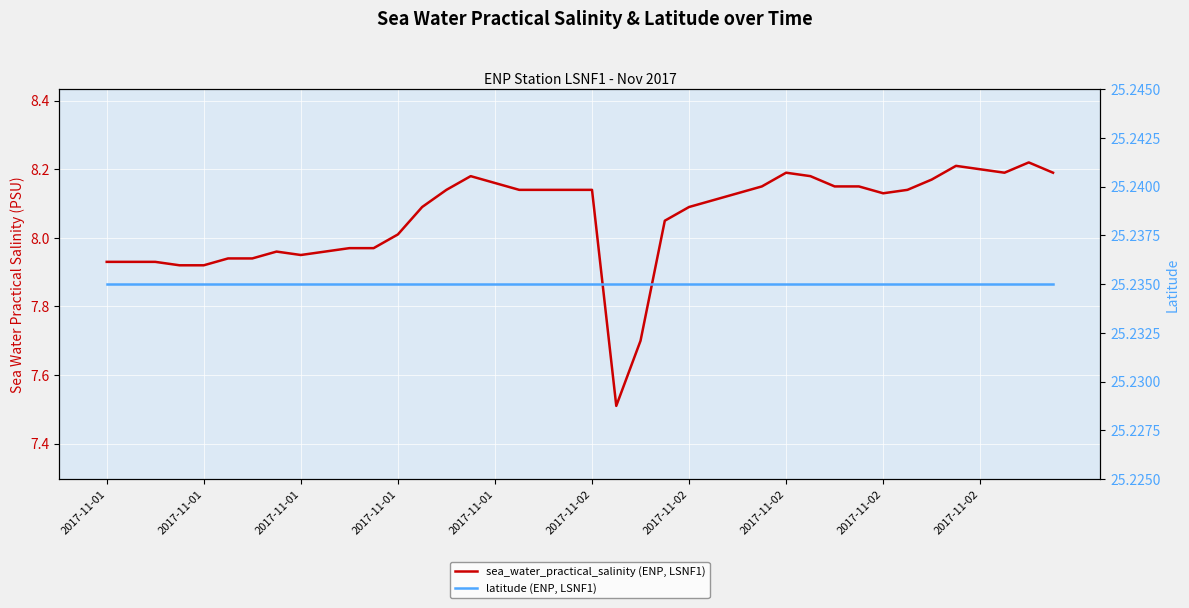

True or false: latitude (ENP, LSNF1) and sea_water_practical_salinity (ENP, LSNF1) intersect in this chart.

False